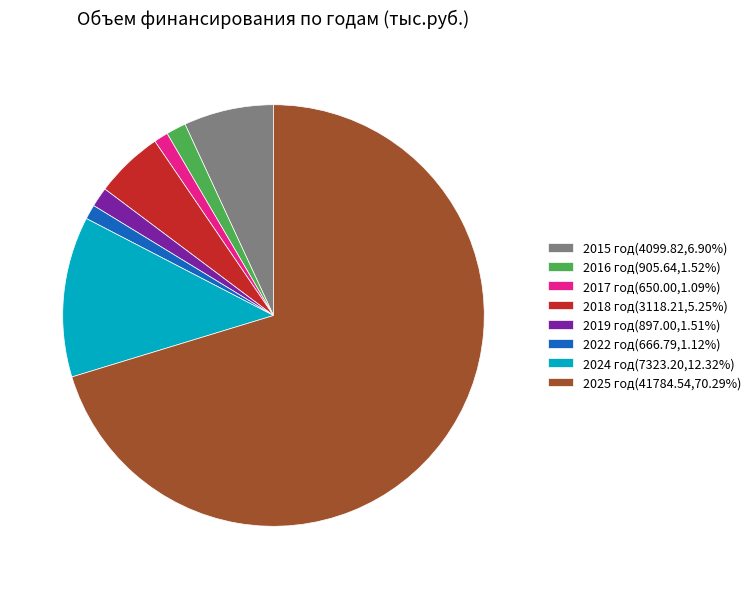

Does any single category account for the majority?

Yes